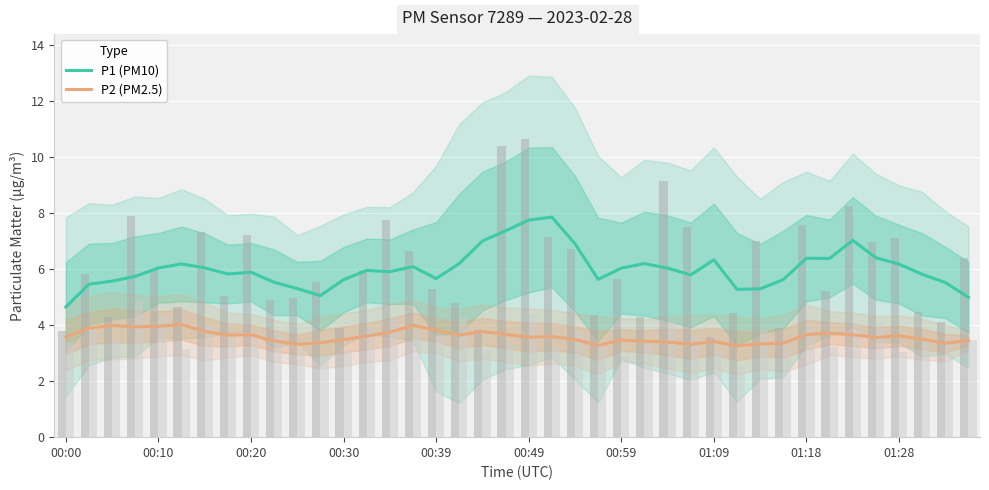

Is the value of P2 (PM2.5) at 00:39 greater than the value of P1 (PM10) at 01:28?

No